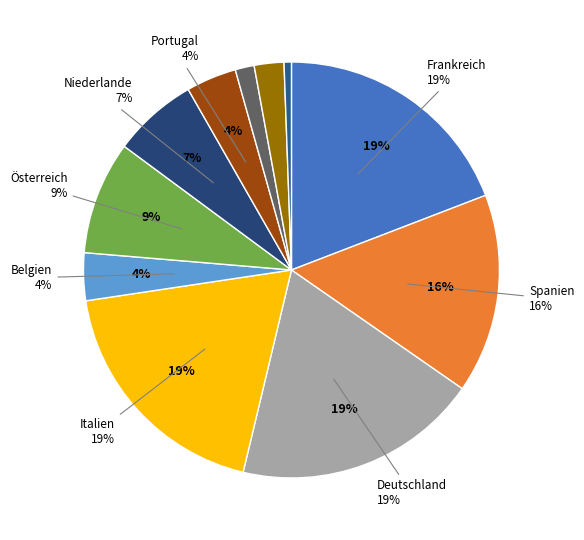

Rank the categories by value from highest to lowest.

Frankreich, Deutschland, Italien, Spanien, Österreich, Niederlande, Portugal, Belgien, Griechenland, Finnland, Luxemburg